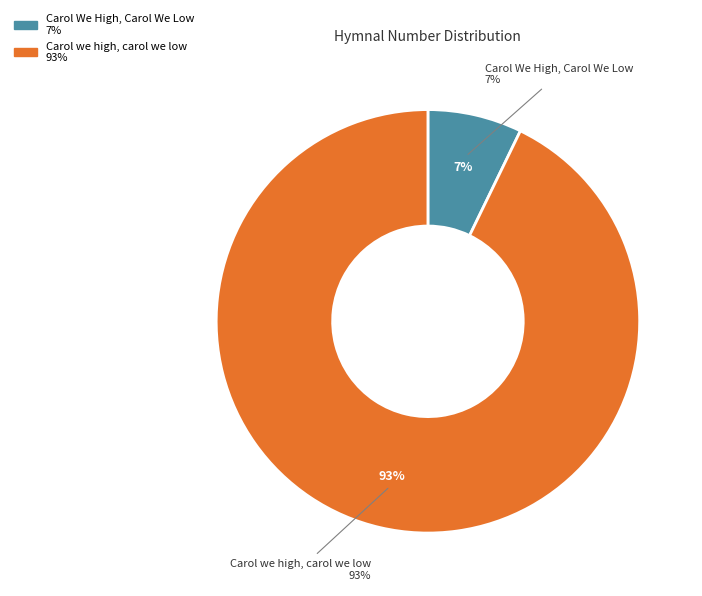

What is the largest slice in the pie chart?

Carol we high, carol we low